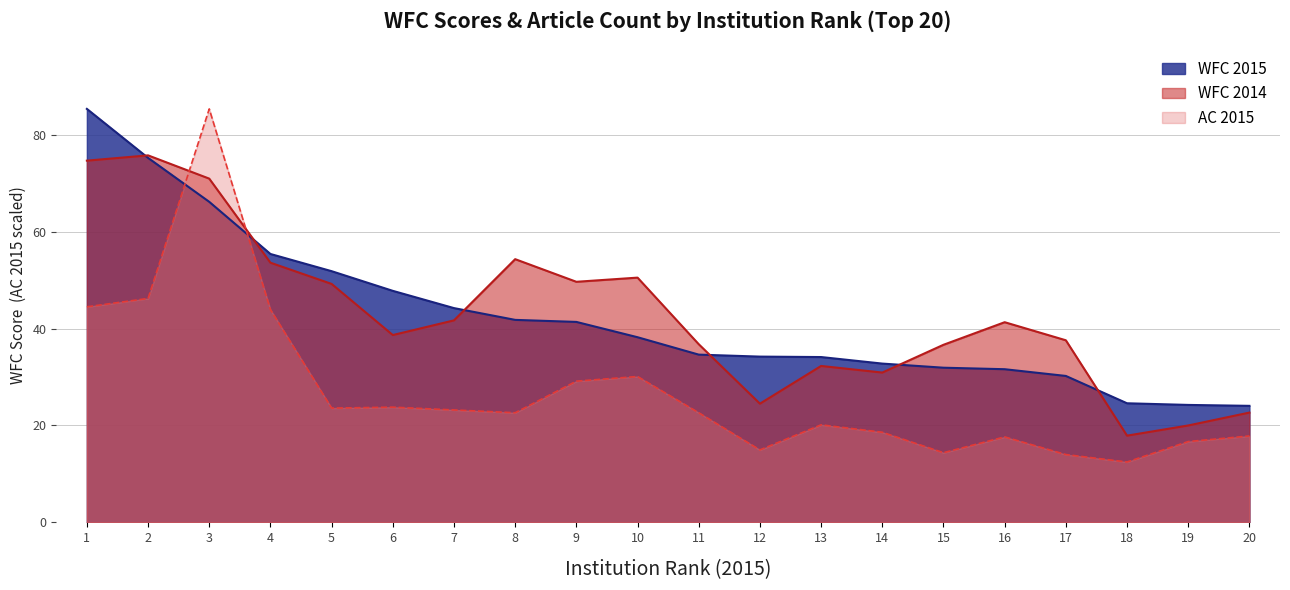

What is the smallest value displayed?

12.5